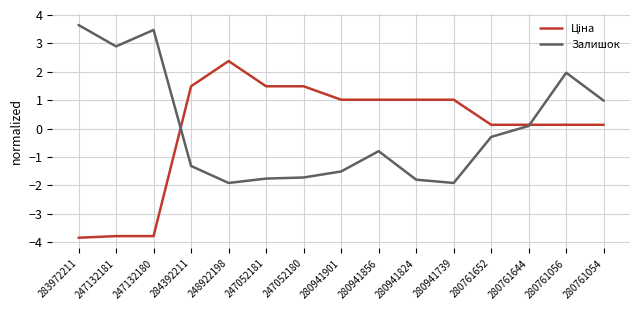

What is the spread (max minus min) of values at 247132180?

7.3